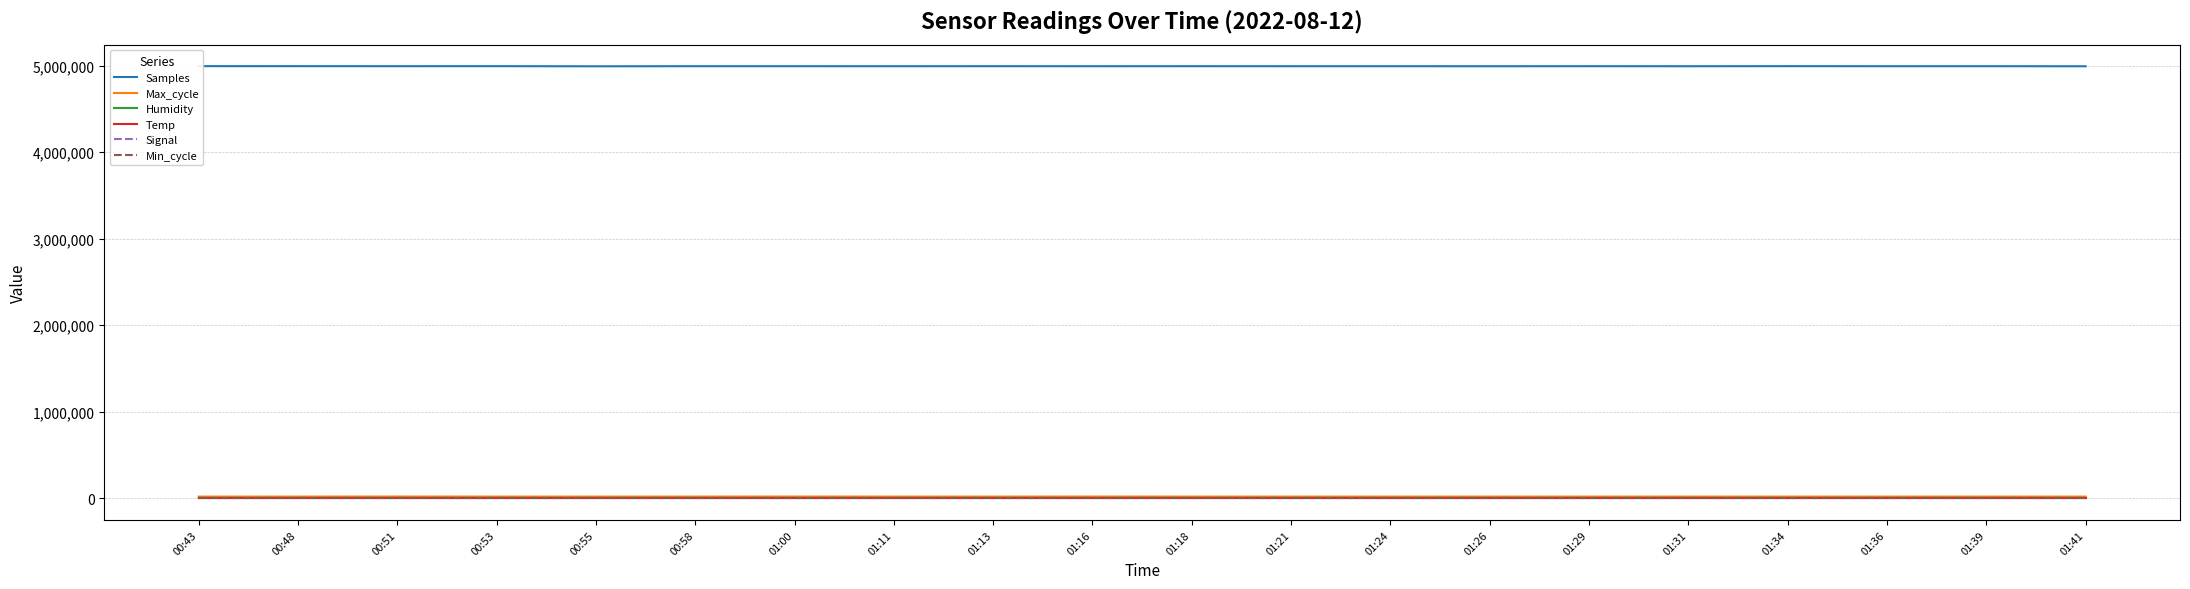

What is the spread (max minus min) of values at 00:55?

4992453.0